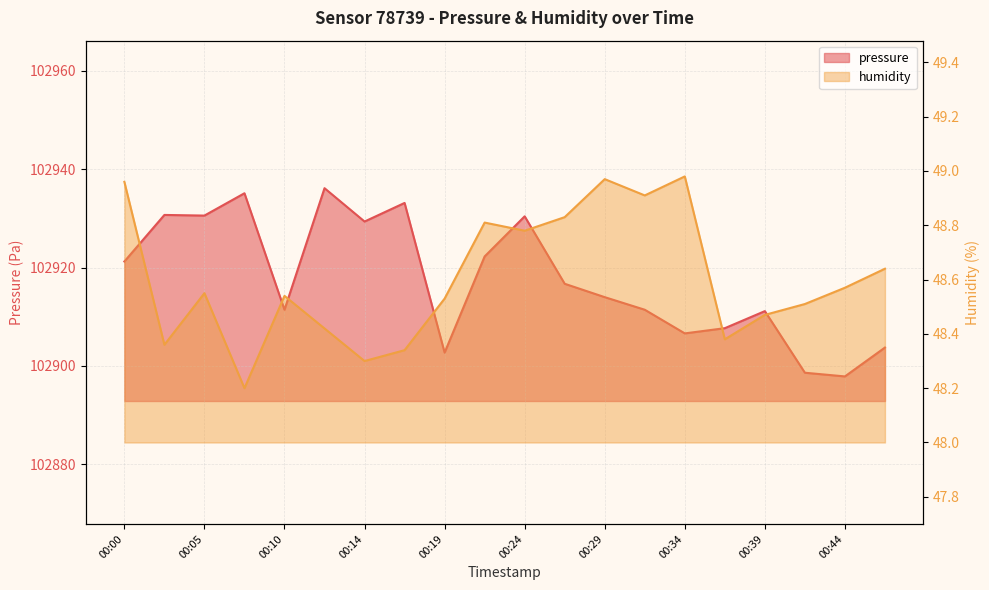

What is the value of the pressure point at the 14th from the left?

102911.4